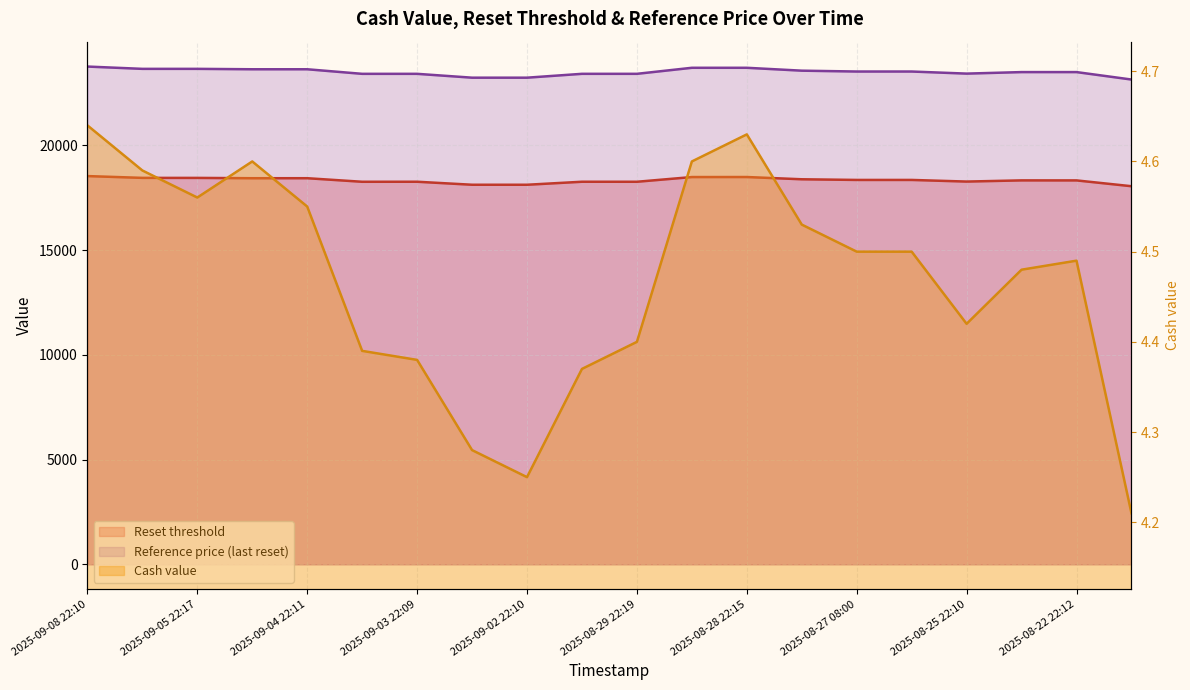

Reading right to left, what are all the values shown in this chart?

Reset threshold: 18049.8	18327.1	18328.5	18271.9	18349.7	18349.7	18381.3	18488.7	18487.1	18262.4	18263.6	18119.8	18120.2	18263.5	18262.0	18432.2	18431.7	18446.8	18448.0	18533.7
Cash value: 4.2	4.5	4.5	4.4	4.5	4.5	4.5	4.6	4.6	4.4	4.4	4.2	4.3	4.4	4.4	4.5	4.6	4.6	4.6	4.6
Reference price: 23142.6	23498.1	23498.1	23425.6	23525.3	23525.3	23565.8	23703.5	23703.5	23415.4	23415.4	23231.1	23231.1	23414.8	23414.8	23633.0	23633.0	23652.4	23652.4	23762.3